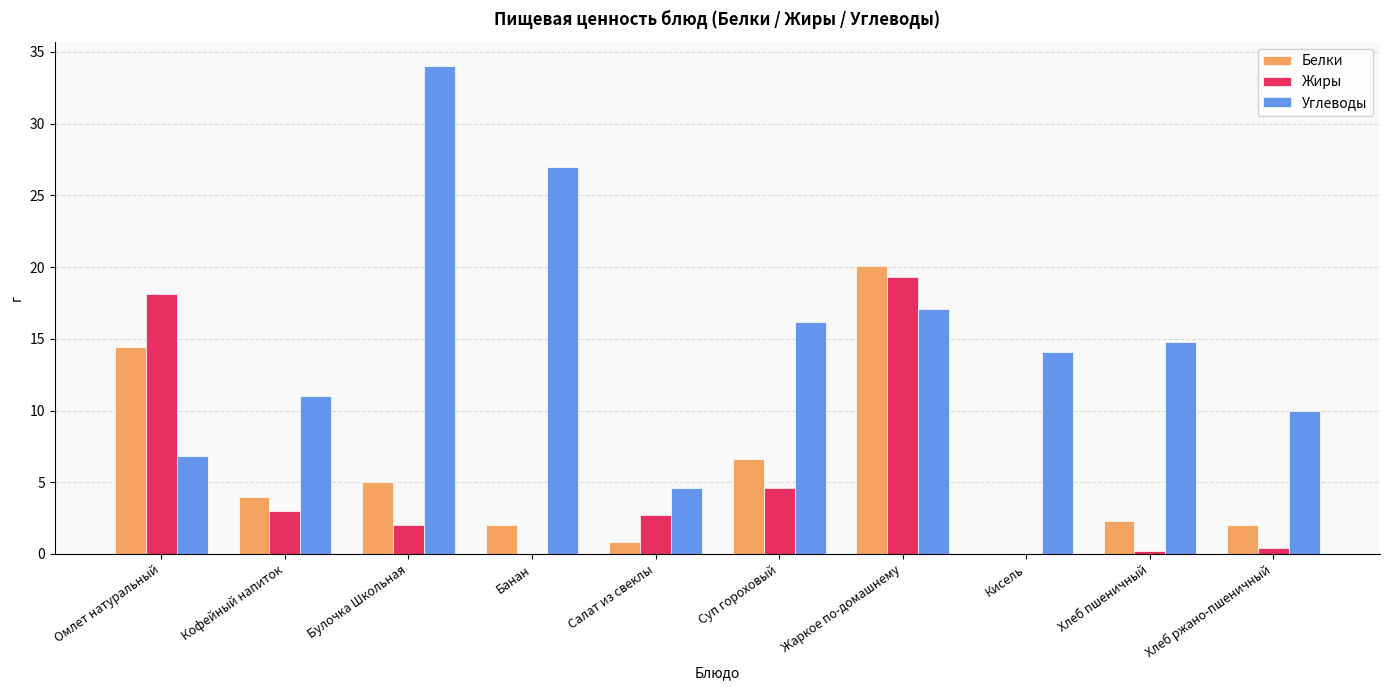

At which label does Жиры first exceed 2?

Омлет натуральный